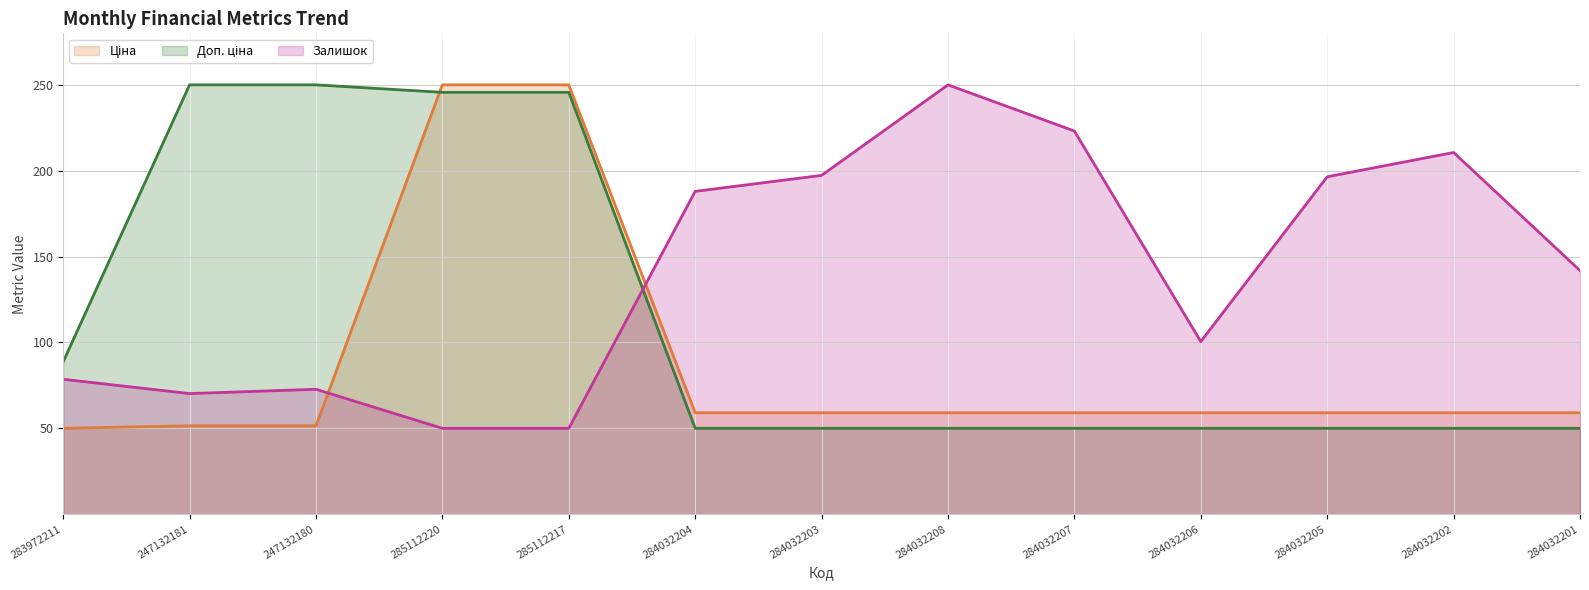

At which category is the sum across all series the highest?

285112220